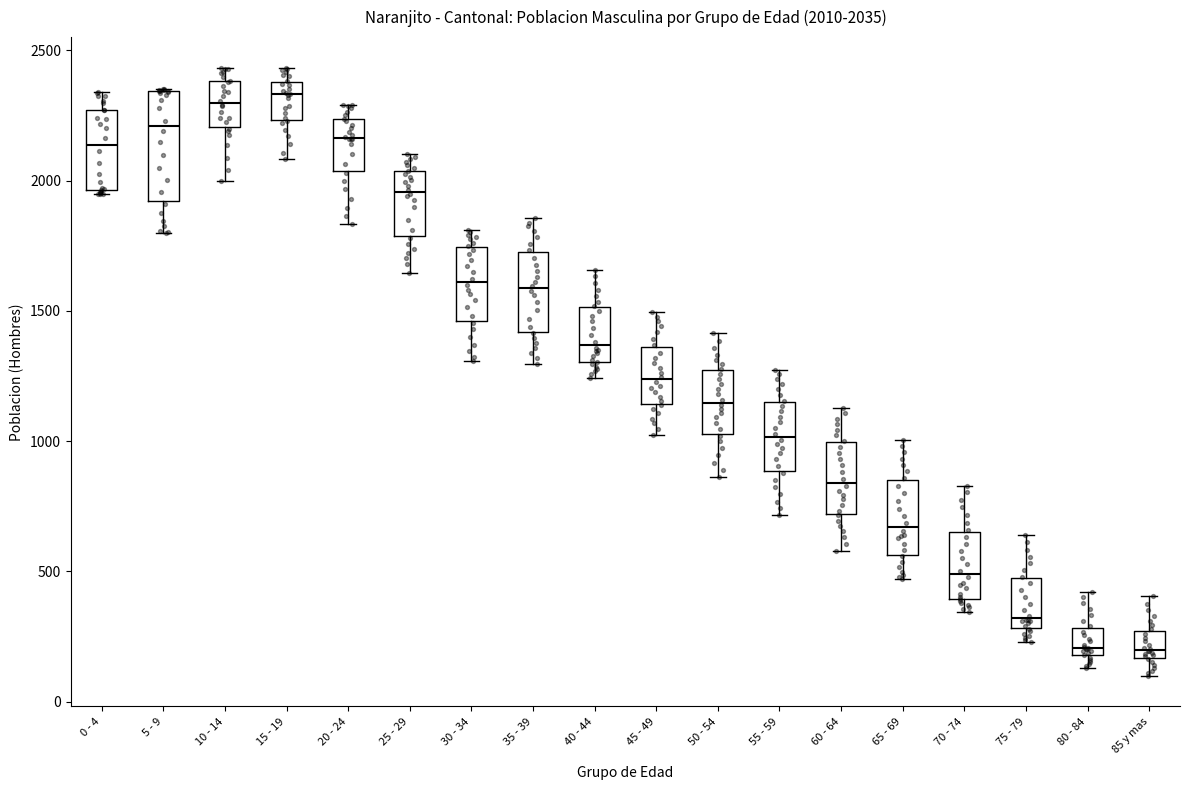

Comparing the boxes themselves (not the whiskers), which one is the tallest?

5 - 9